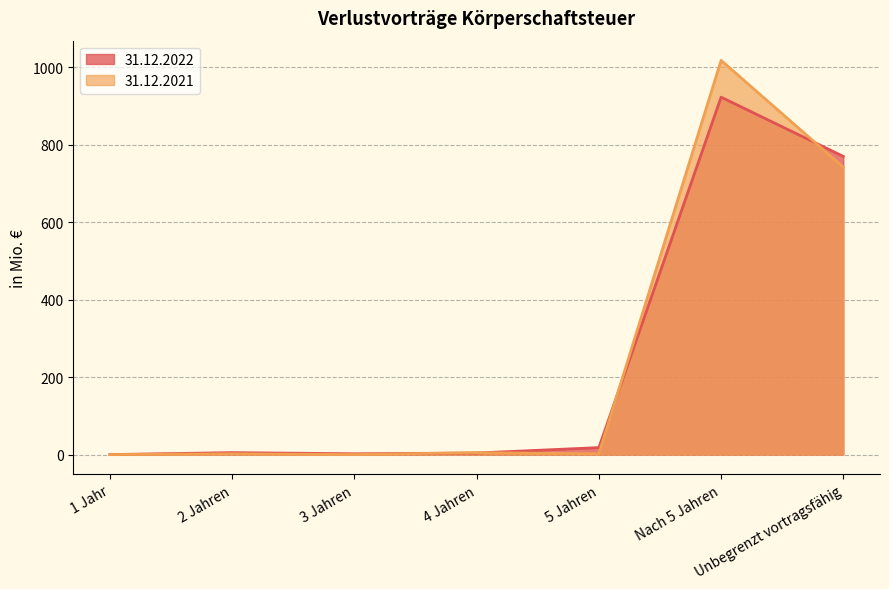

What is the value of the 31.12.2021 point at the 7th from the left?

742